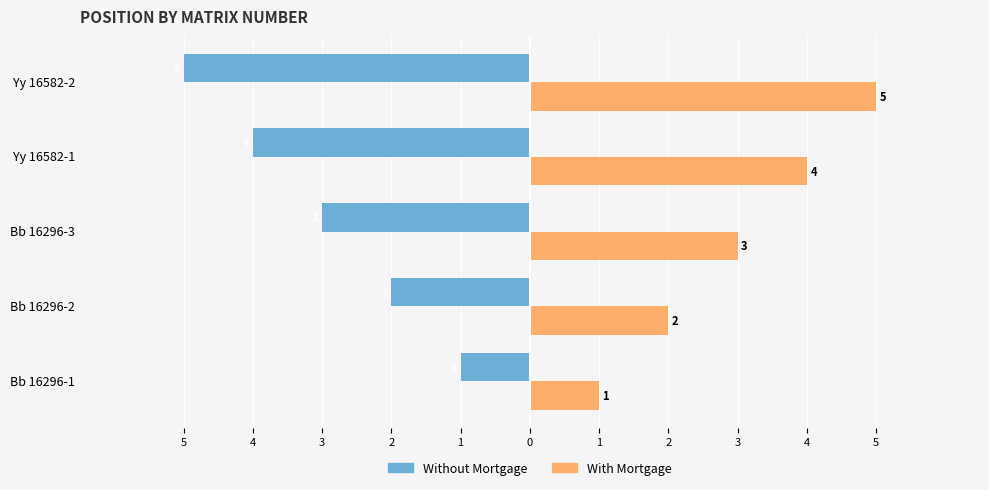

Which series has the largest total across all categories?

With Mortgage